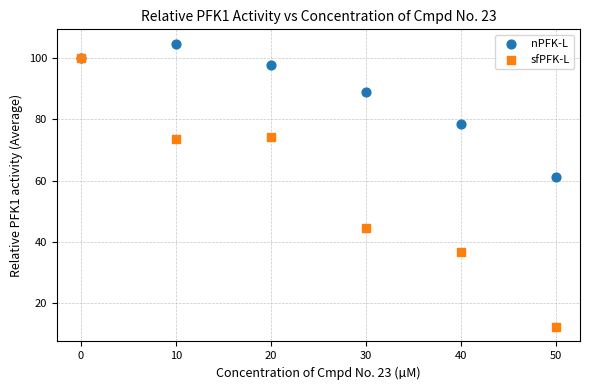

What are all the series names shown in the legend?

nPFK-L, sfPFK-L